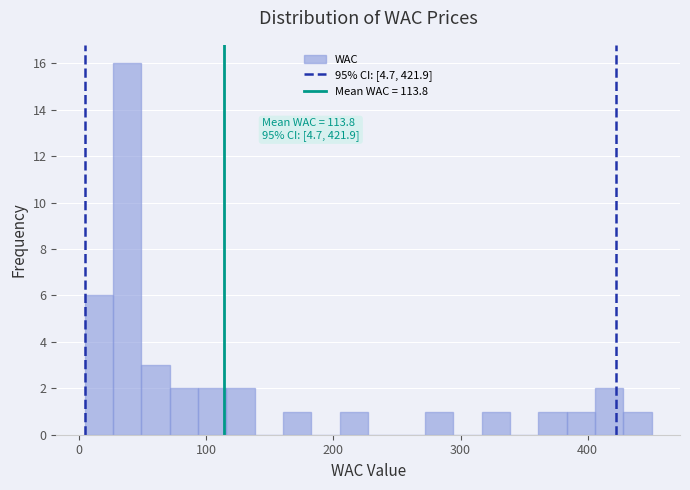

Read against the x-axis, roughly where is the centre of the tallest bar?

40